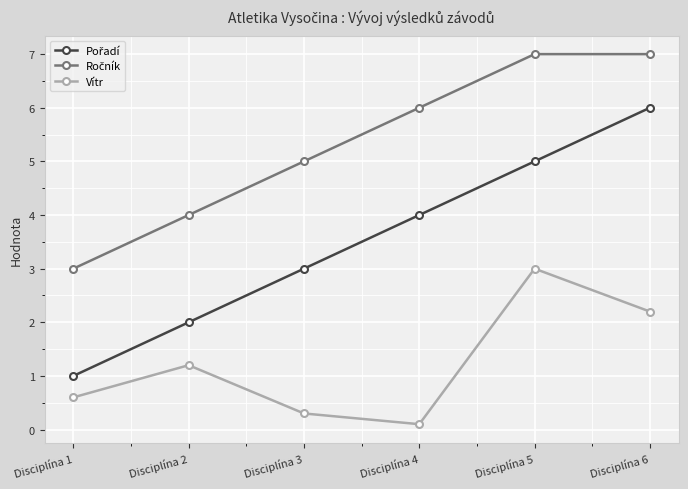

At which category is the sum across all series the highest?

Disciplína 6